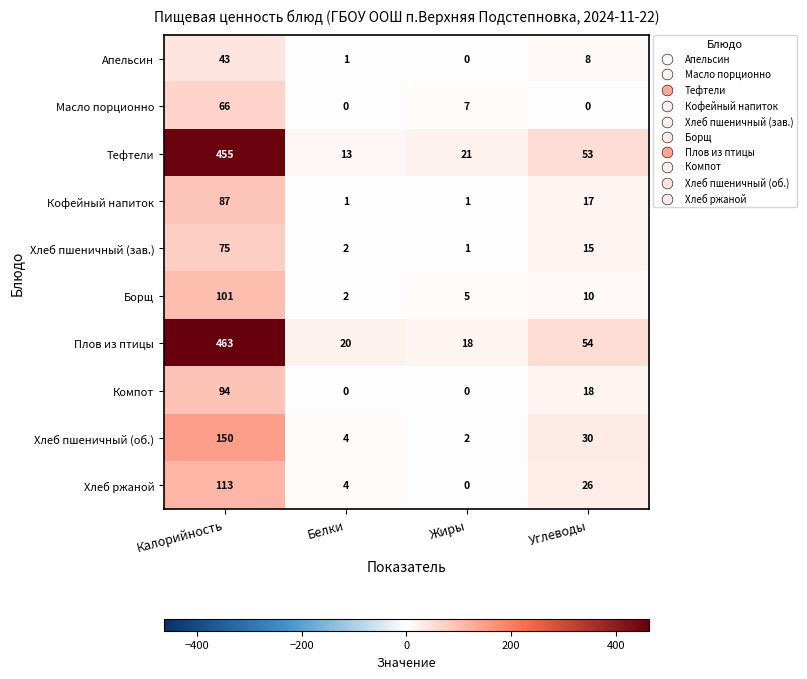

Between Калорийность and Жиры, which series saw the biggest shift?

Плов из птицы